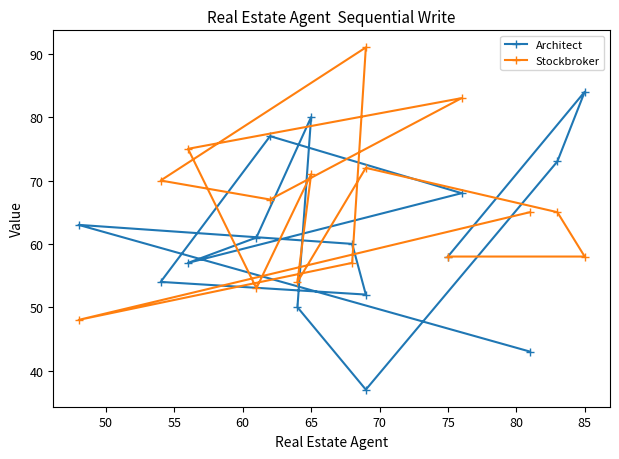

Is the value of Stockbroker at 50 greater than the value of Architect at 45?

Yes